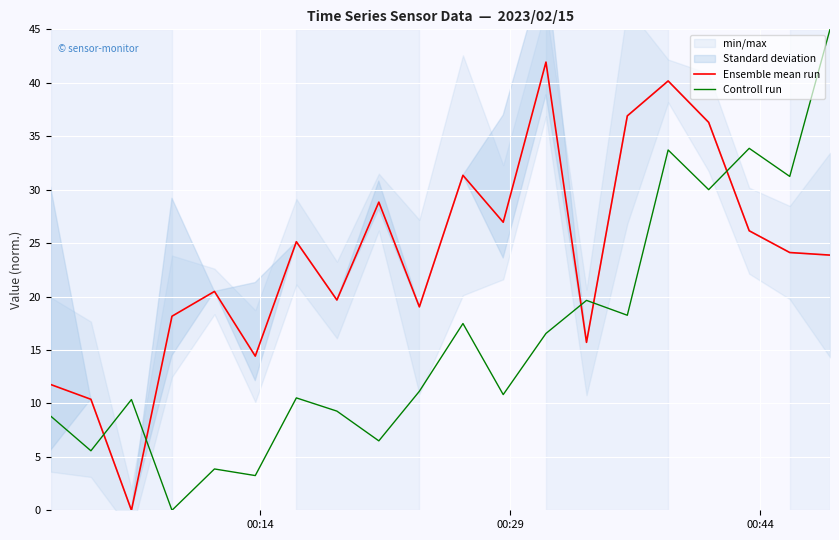

What is the maximum value for Controll run?

45.0